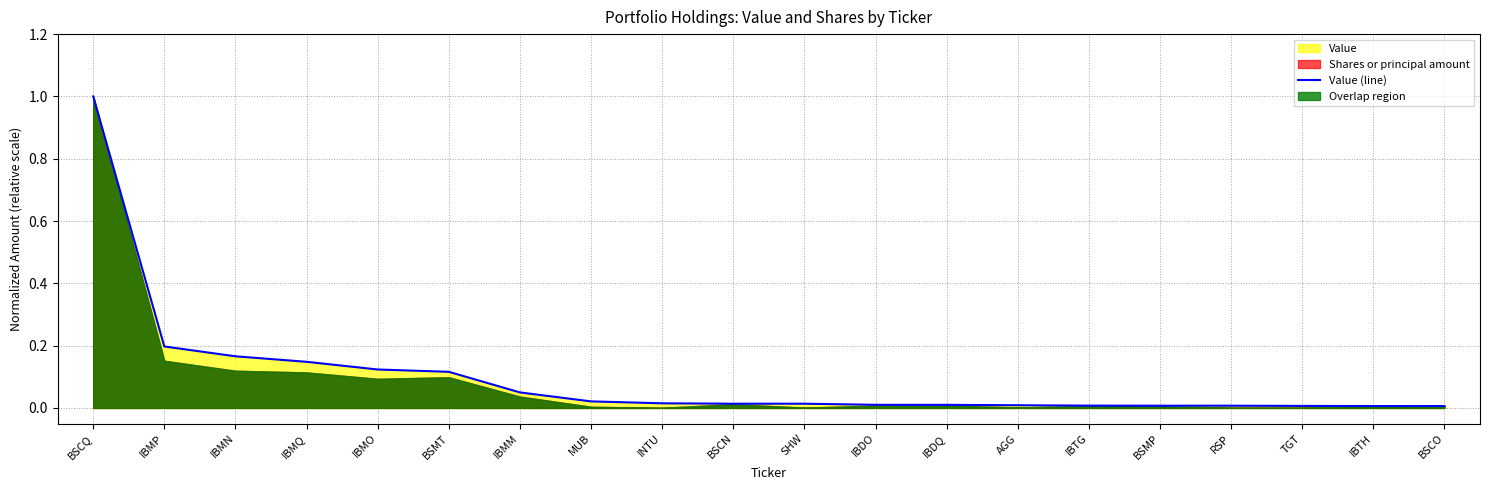

What is the maximum value shown in the chart?

1.0